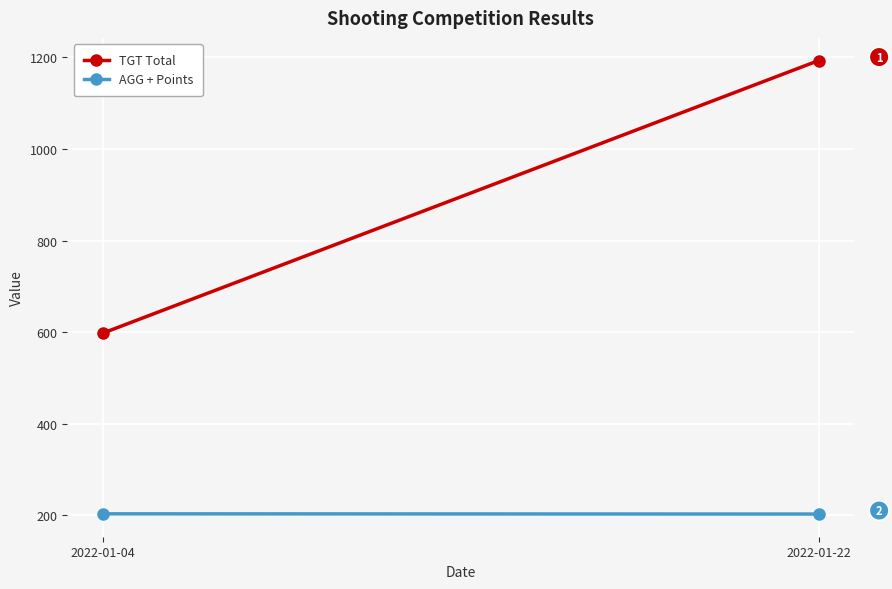

The TGT Total series shows 1877.6 at 2022-01-22. True or false?

False